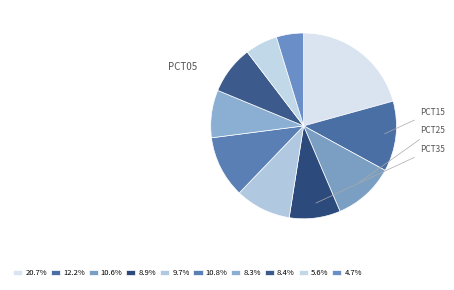

How many slices are in this pie chart?

10